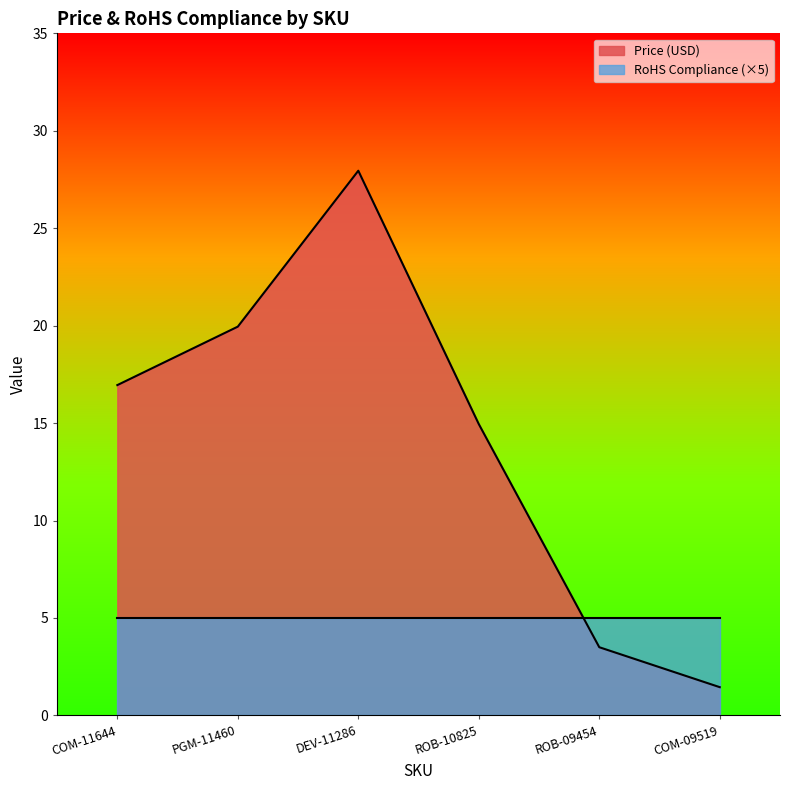

List the labels in order of value, smallest first.

COM-09519, ROB-09454, ROB-10825, COM-11644, PGM-11460, DEV-11286